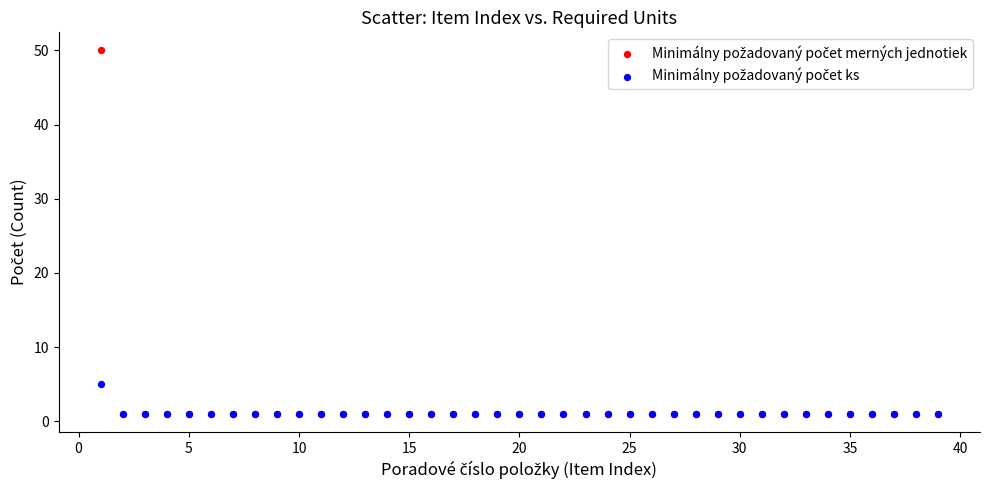

Across all series, what Y value is closest to 25?

5